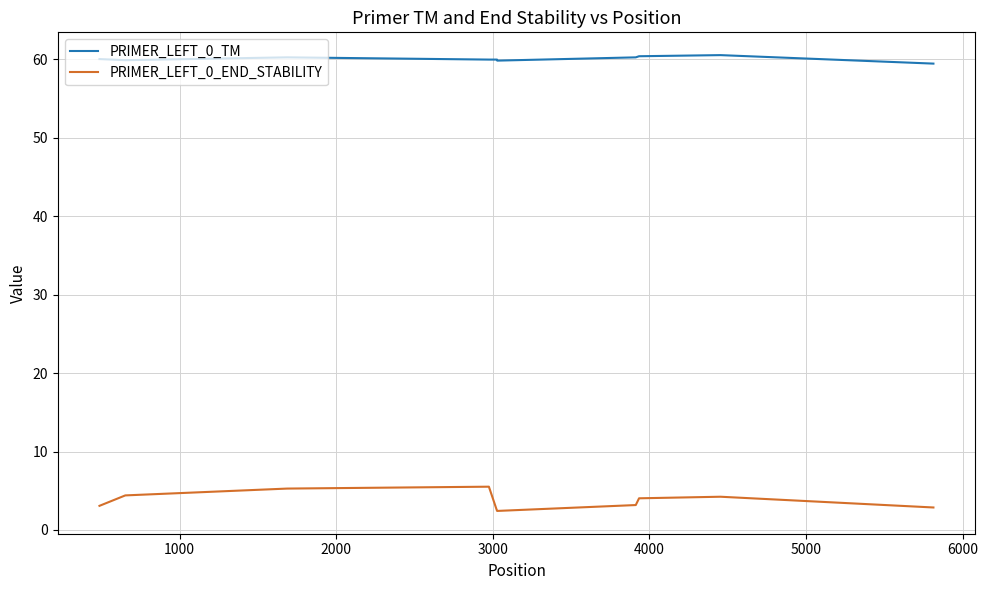

Does the chart have visible grid lines?

Yes